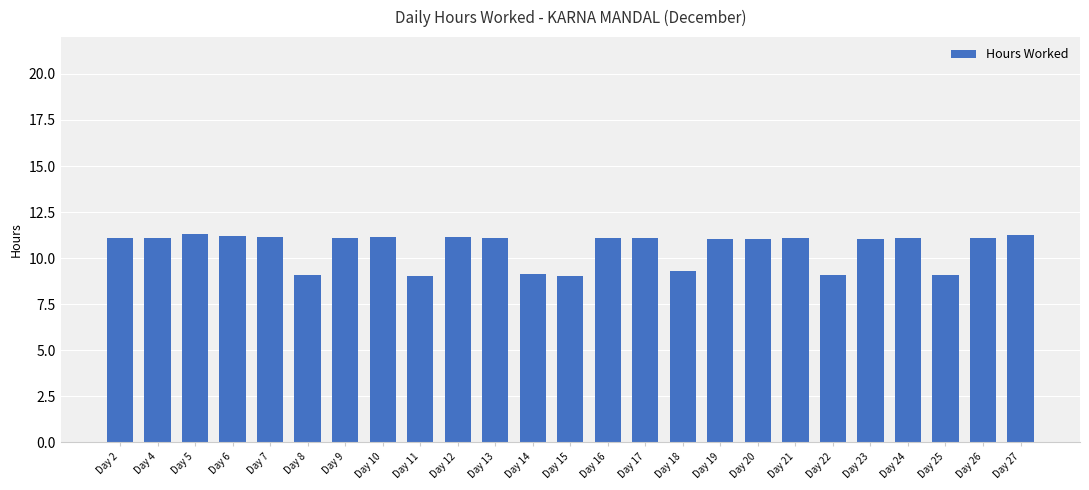

Between Day 21 and Day 18, which is larger?

Day 21